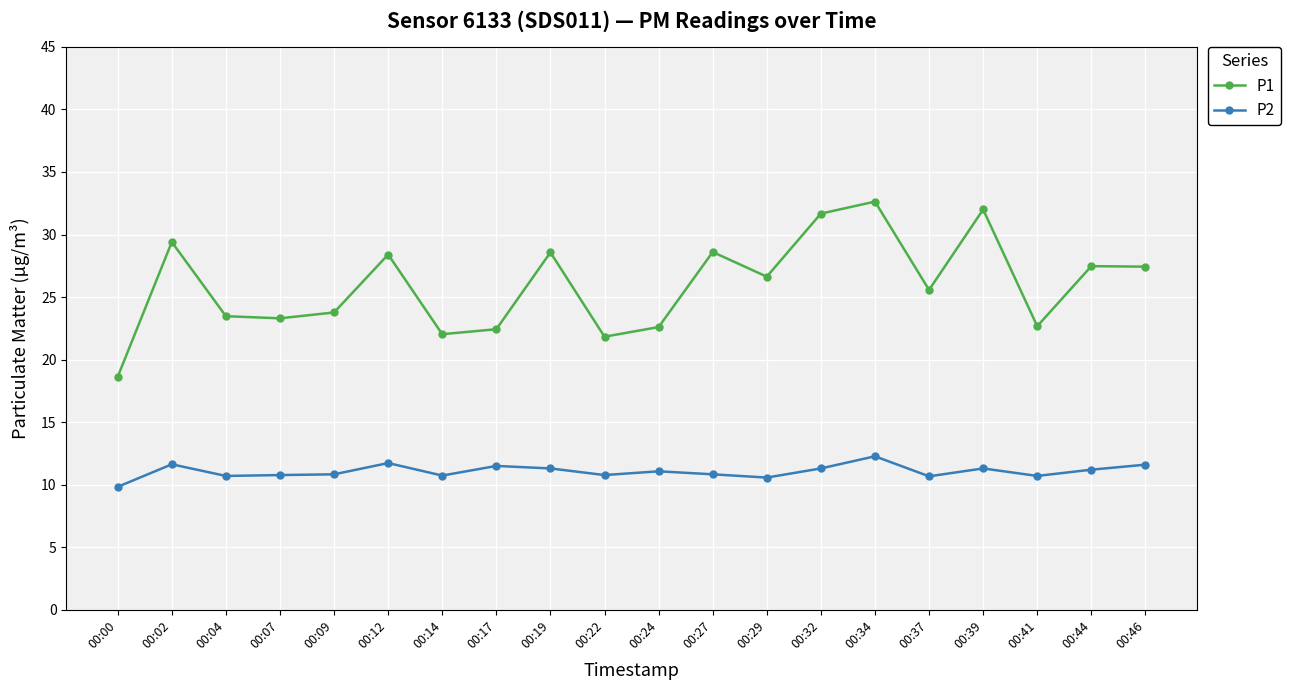

At how many categories does at least one series exceed 30?

3